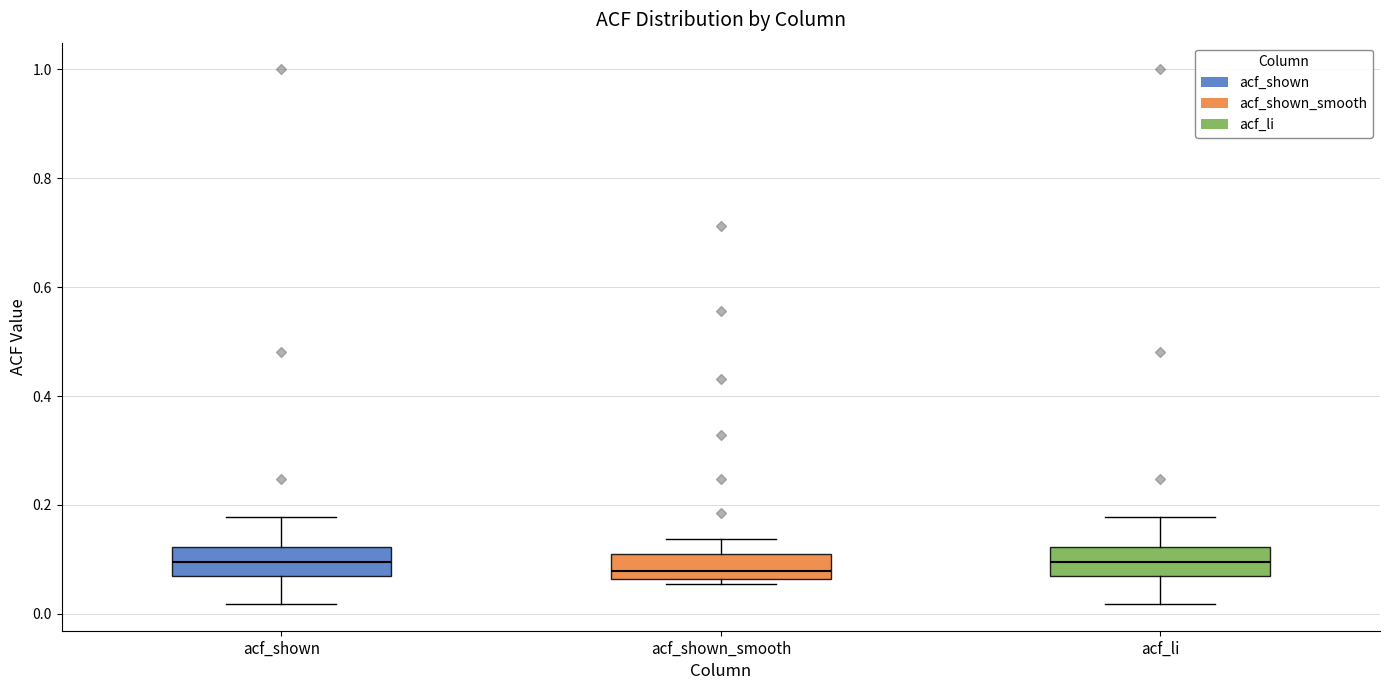

Where is the lower edge of the box for acf_shown_smooth on the y-axis? The values are not printed on the chart, so give them approximately, as read against the axis.

0.06